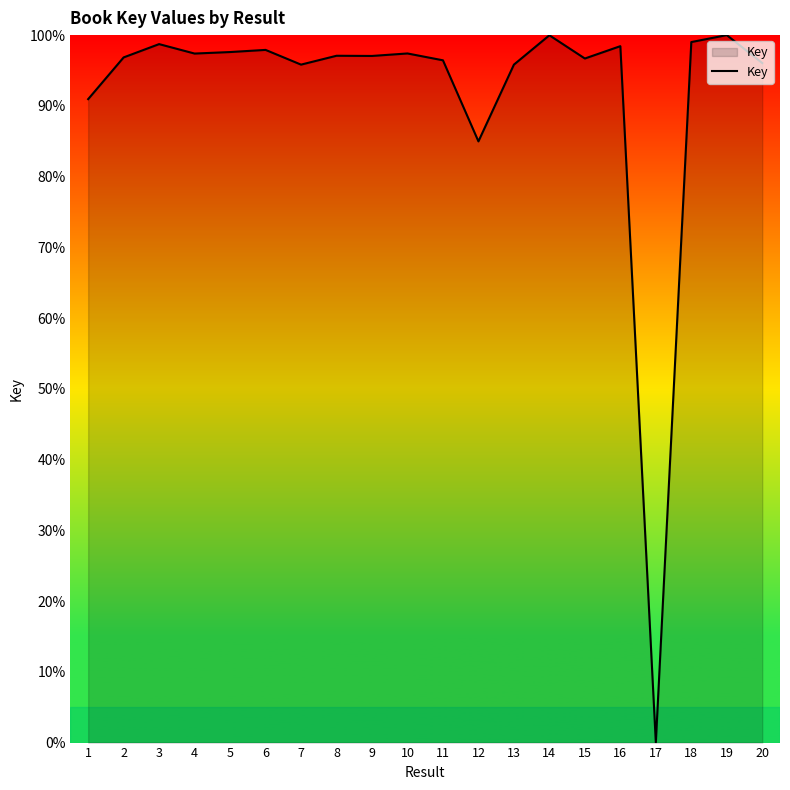

What is the difference between the maximum and minimum values?

100.0